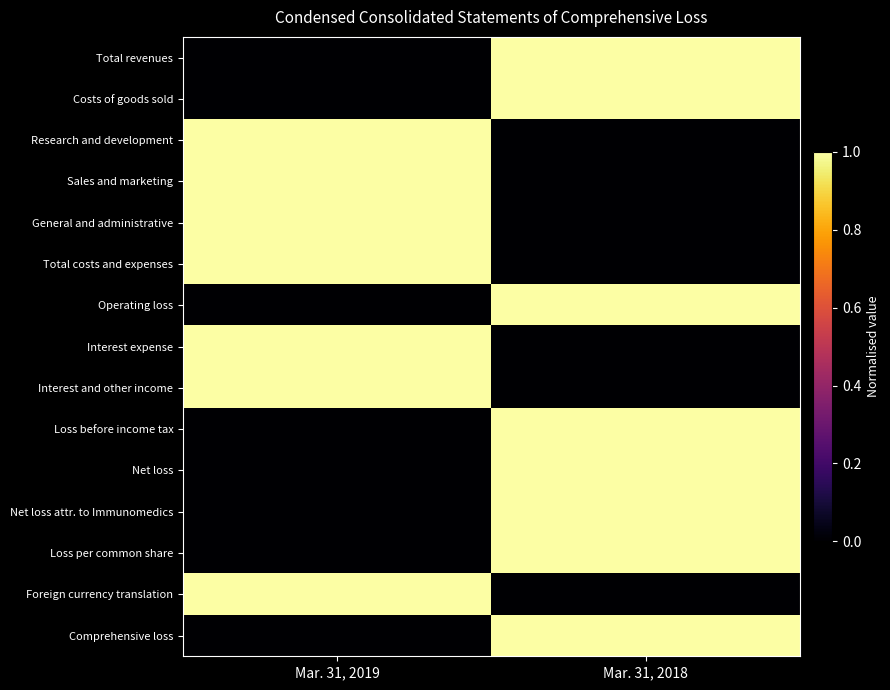

Reading right to left, what are all the values shown in this chart?

Total revenues: Mar. 31, 2018=1	Mar. 31, 2019=0
Costs of goods sold: Mar. 31, 2018=1	Mar. 31, 2019=0
Research and development: Mar. 31, 2018=0	Mar. 31, 2019=1
Sales and marketing: Mar. 31, 2018=0	Mar. 31, 2019=1
General and administrative: Mar. 31, 2018=0	Mar. 31, 2019=1
Total costs and expenses: Mar. 31, 2018=0	Mar. 31, 2019=1
Operating loss: Mar. 31, 2018=1	Mar. 31, 2019=0
Interest expense: Mar. 31, 2018=0	Mar. 31, 2019=1
Interest and other income: Mar. 31, 2018=0	Mar. 31, 2019=1
Loss before income tax: Mar. 31, 2018=1	Mar. 31, 2019=0
Net loss: Mar. 31, 2018=1	Mar. 31, 2019=0
Net loss attr. to Immunomedics: Mar. 31, 2018=1	Mar. 31, 2019=0
Loss per common share: Mar. 31, 2018=1	Mar. 31, 2019=0
Foreign currency translation: Mar. 31, 2018=0	Mar. 31, 2019=1
Comprehensive loss: Mar. 31, 2018=1	Mar. 31, 2019=0